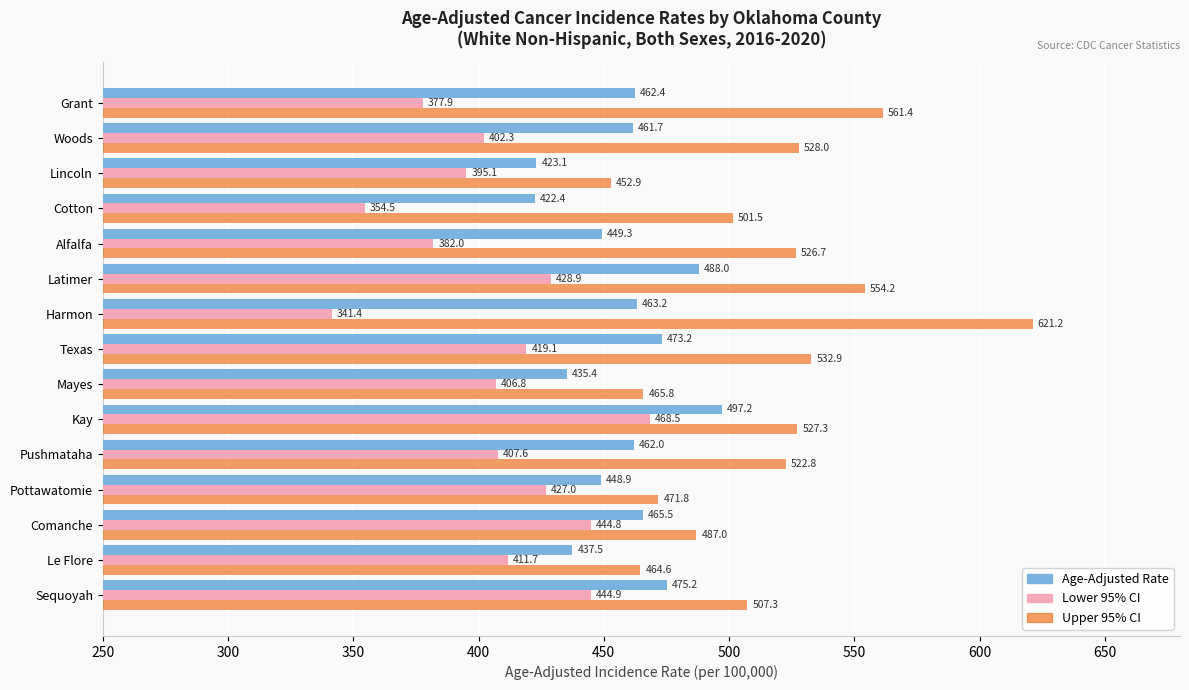

The value of Age-Adjusted Rate at Harmon is 463.2. True or false?

True